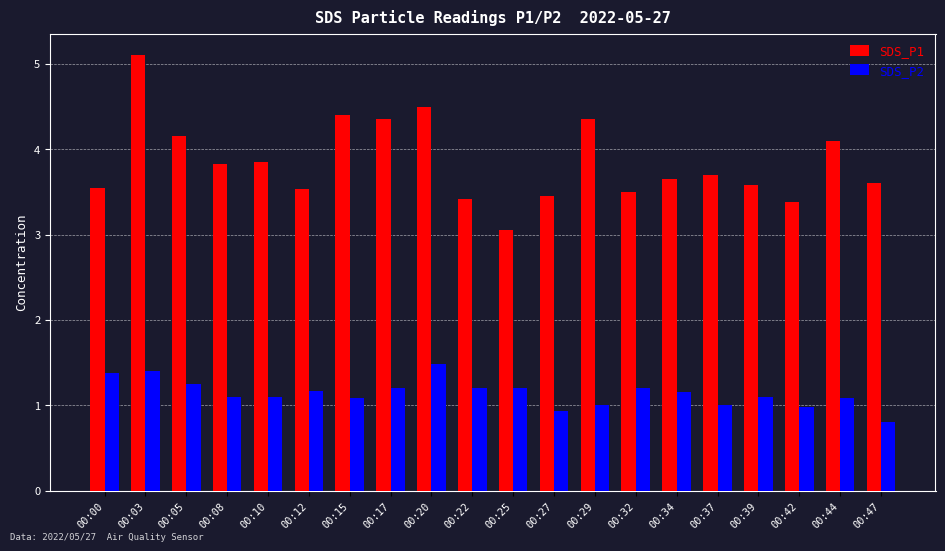

At 00:03, list the series in order from smallest to largest.

SDS_P2, SDS_P1